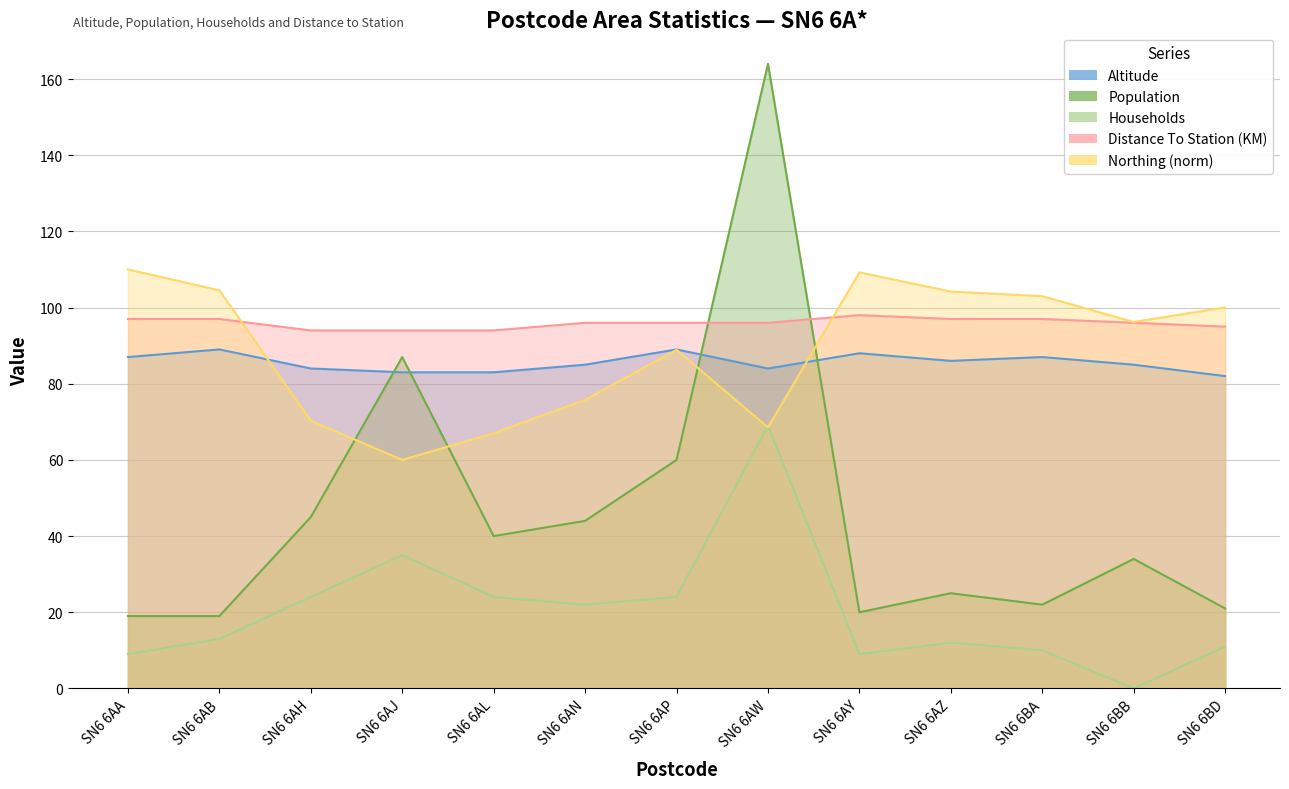

Is the value of Northing_scaled at SN6 6AJ greater than the value of Altitude at SN6 6BA?

No